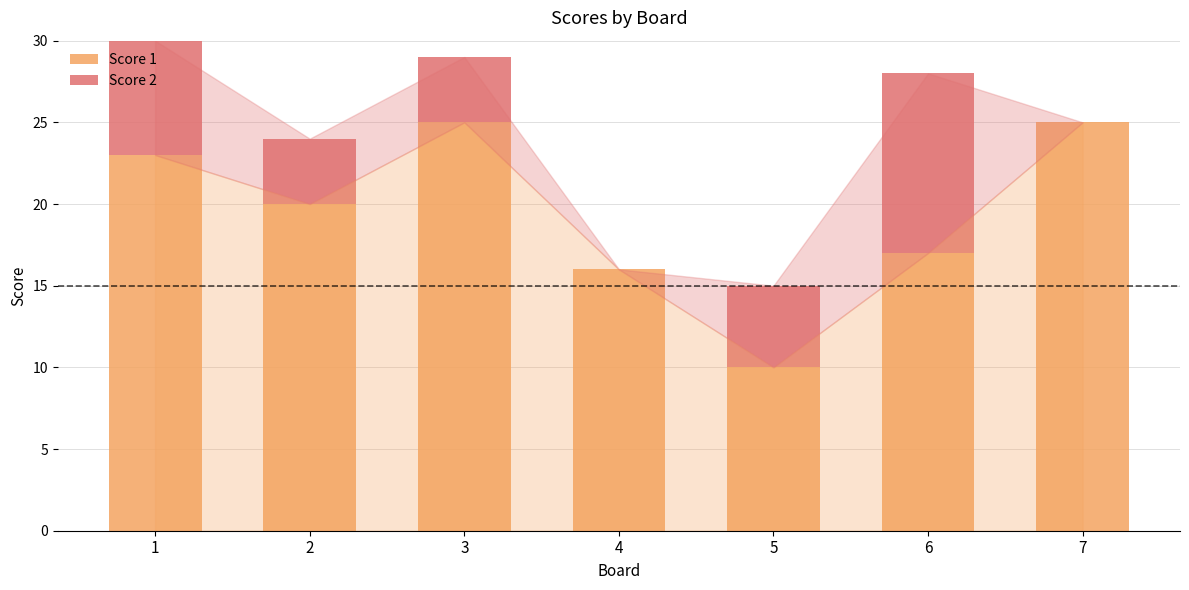

What is the total value across all series at 3?

29